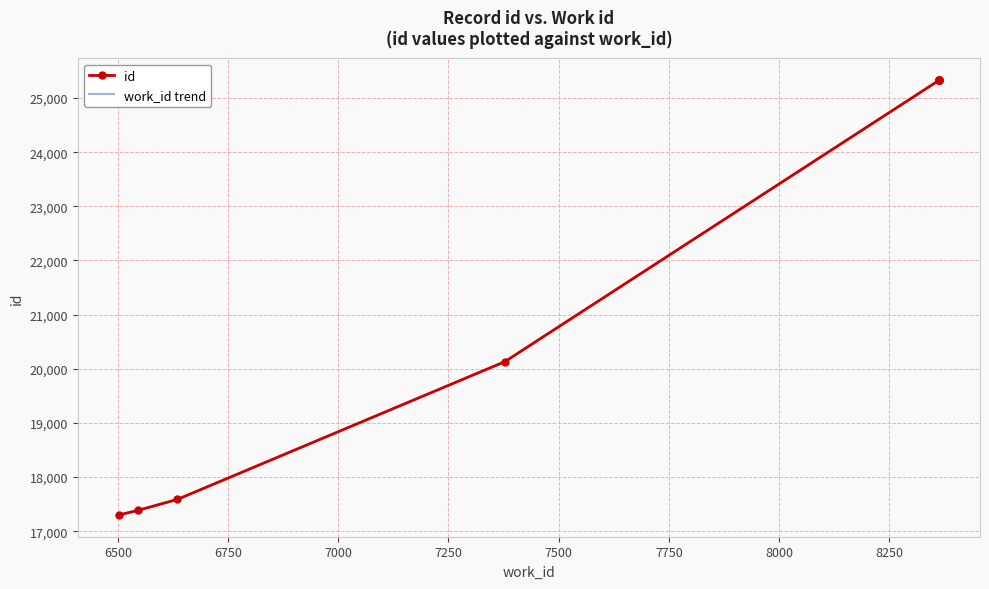

The value of work_id trend at 6250 is 11558. True or false?

False